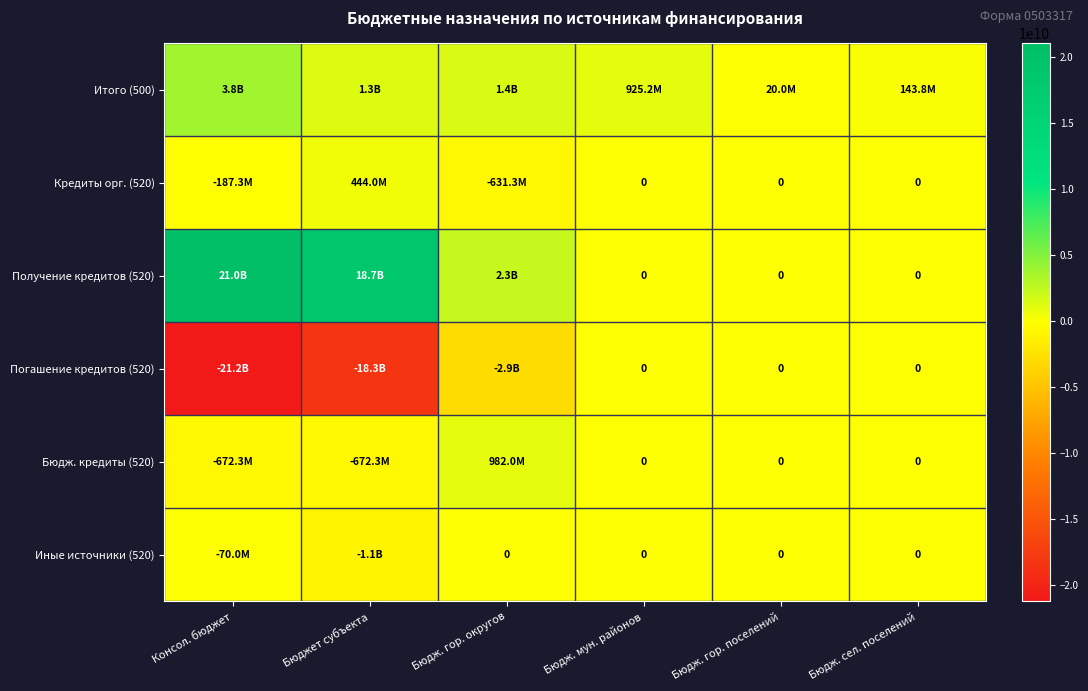

Which series has the largest range (max minus min)?

Погашение кредитов (520)